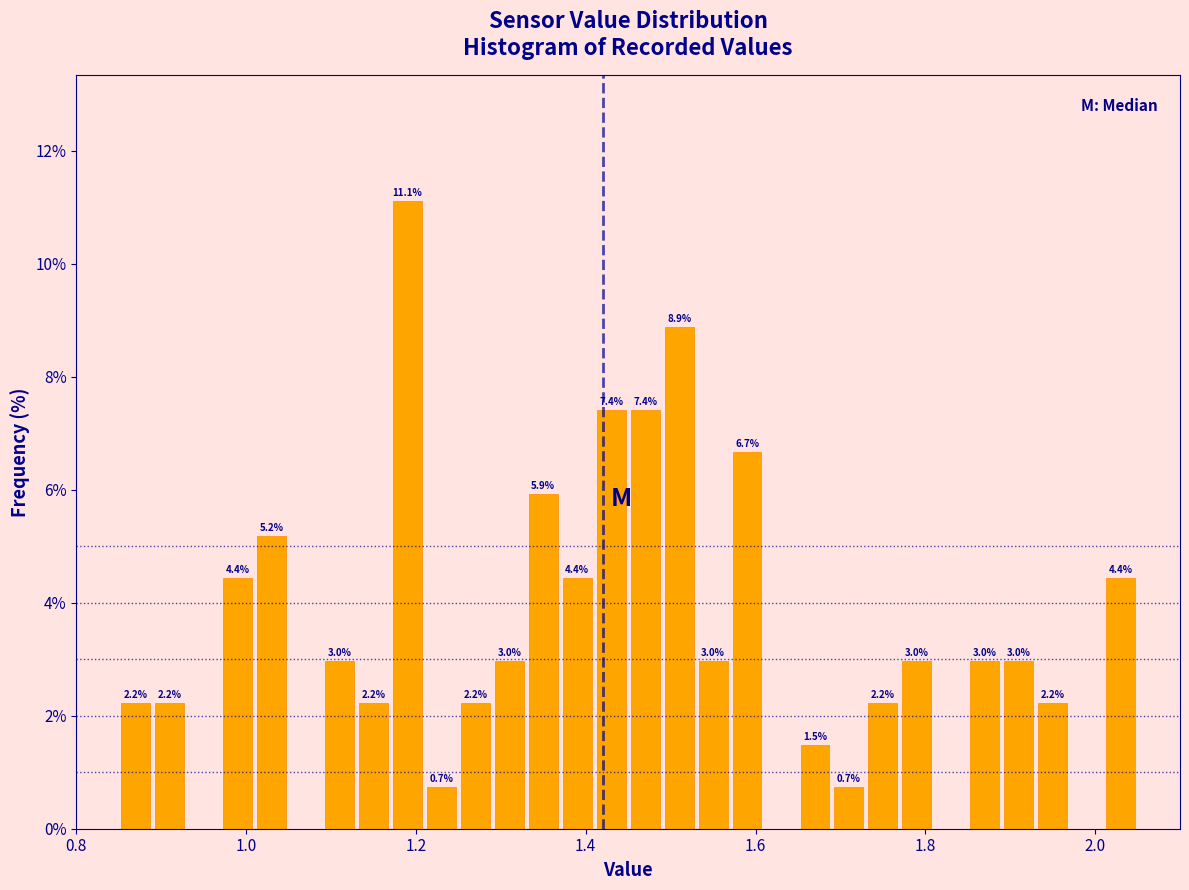

Read against the x-axis, roughly where is the centre of the tallest bar?

1.20